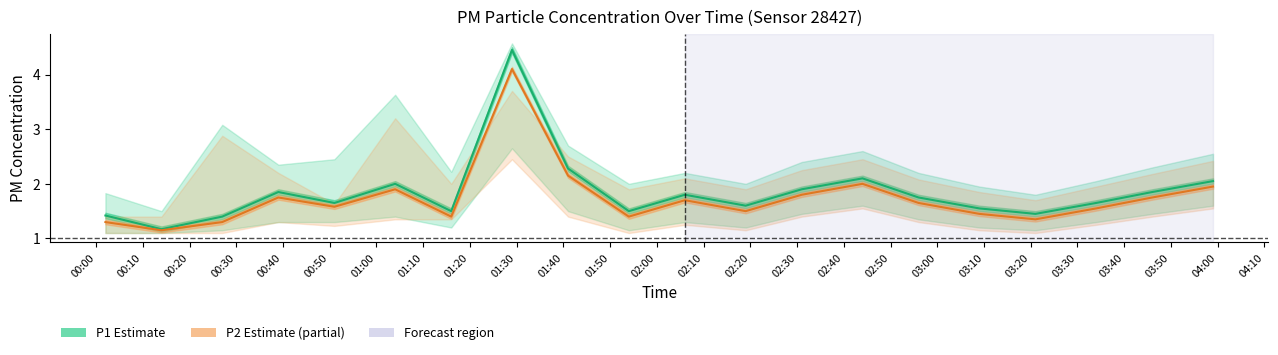

Reading right to left, transcribe all the data shown in this chart.

P1 (Estimate): 2.0	1.9	1.6	1.4	1.6	1.8	2.1	1.9	1.6	1.8	1.5	2.3	4.5	1.5	2.0	1.6	1.9	1.4	1.2	1.4
P2 (Partial estimate): 1.9	1.8	1.6	1.4	1.4	1.6	2.0	1.8	1.5	1.7	1.4	2.1	4.1	1.4	1.9	1.6	1.8	1.3	1.1	1.3